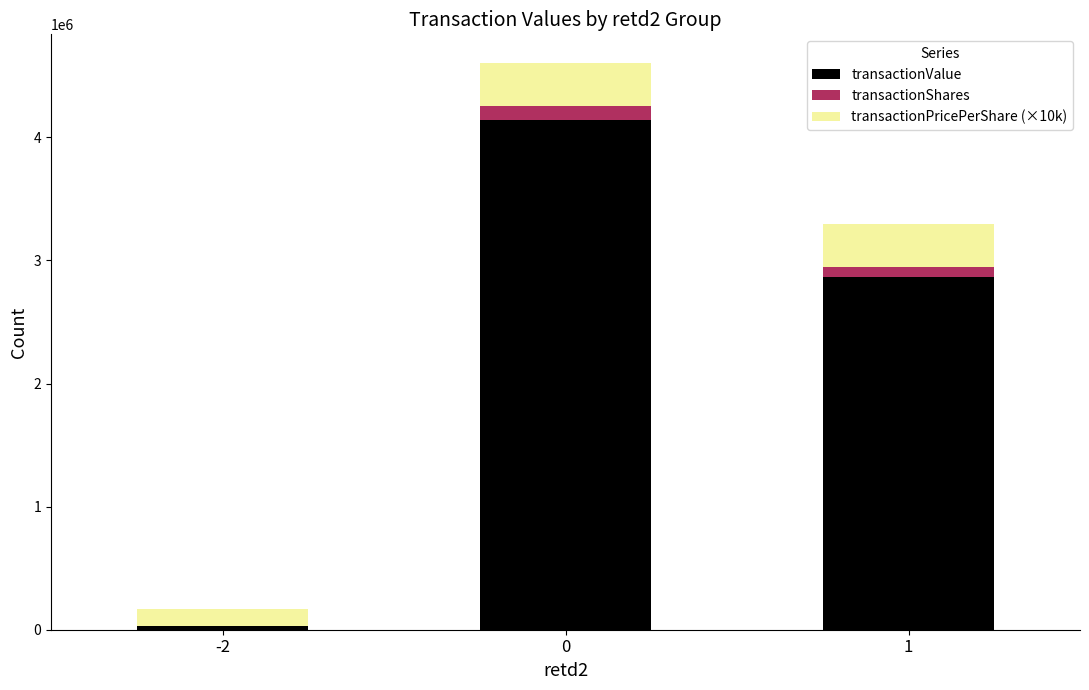

True or false: transactionValue has a value of 7154721 at 0.

False